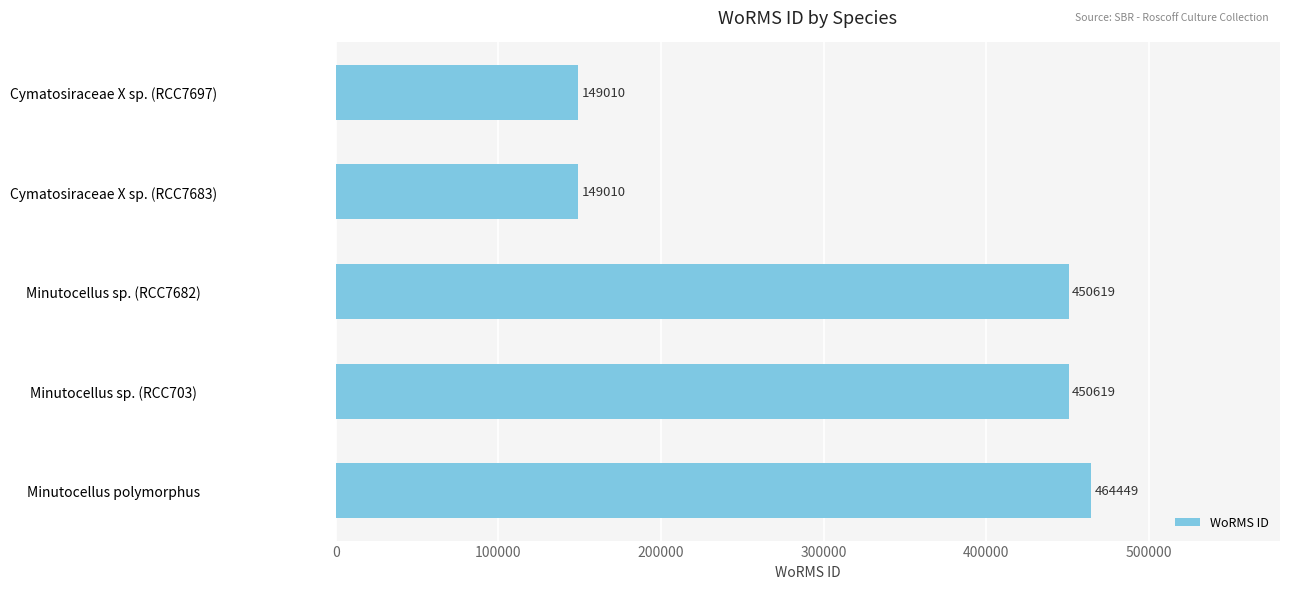

What is the minimum value shown in the chart?

149010